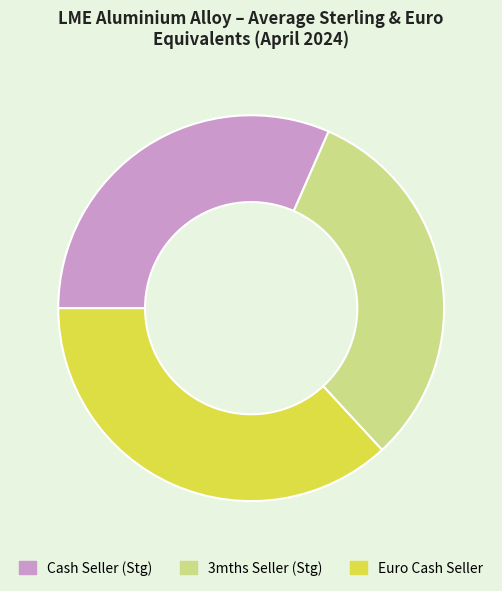

Is there any slice that represents more than half of the pie?

No